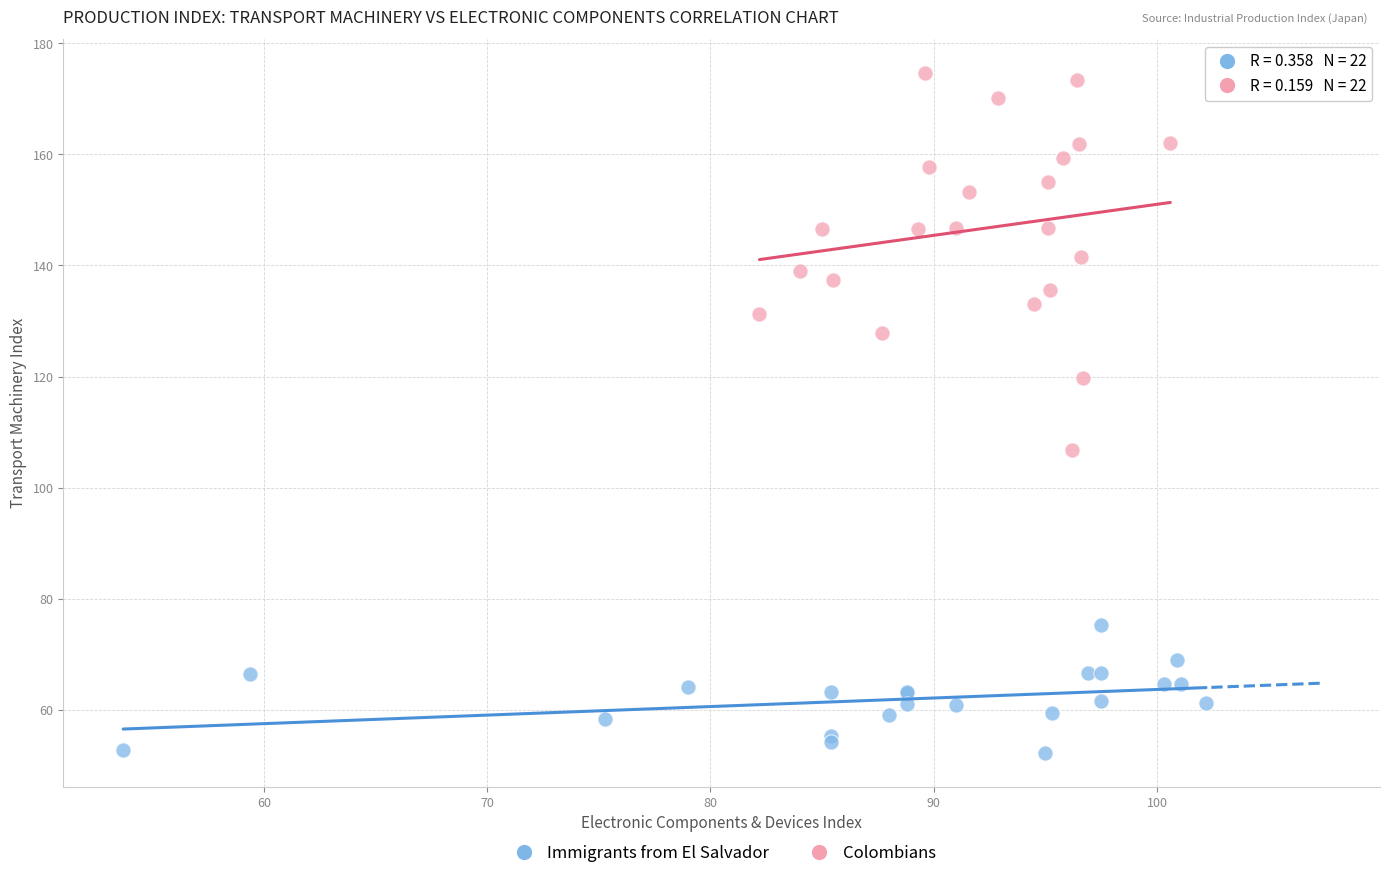

Which series has the widest spread of Y values?

Colombians